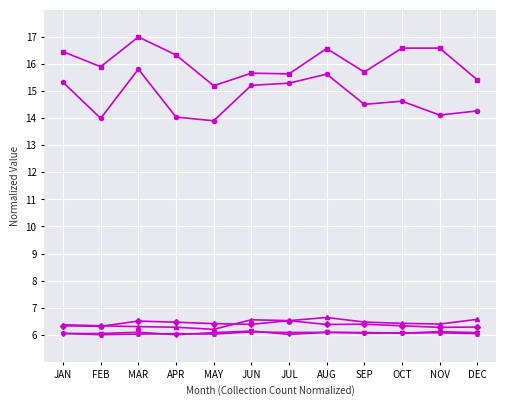

What is the total value across all series at APR?

55.2